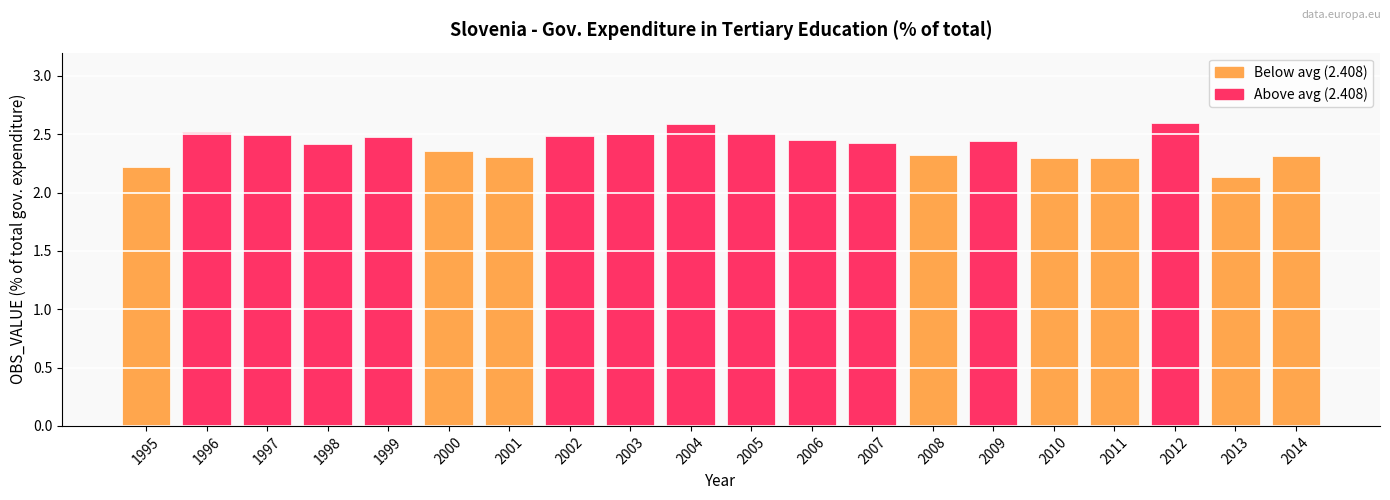

What is the sum of all values?

48.2